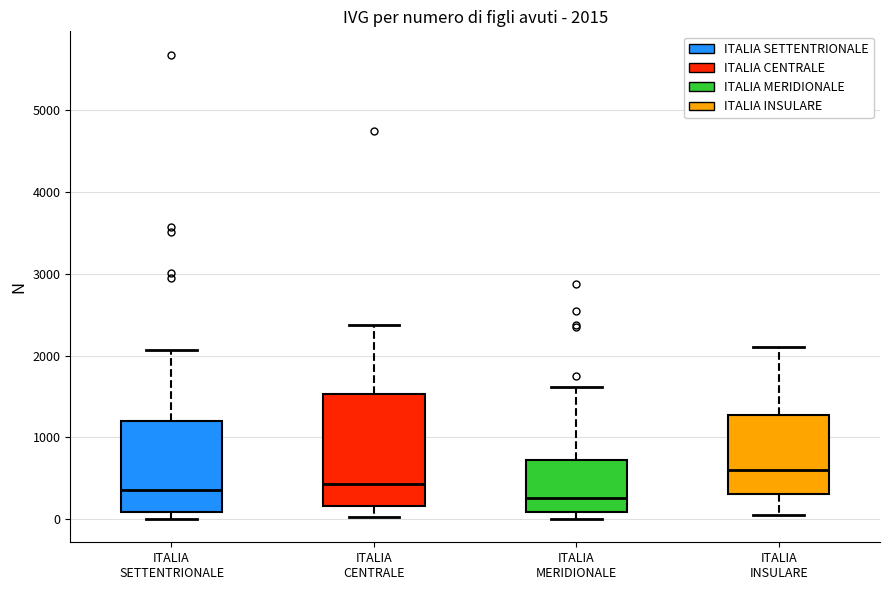

Which box has the highest median line?

ITALIA INSULARE